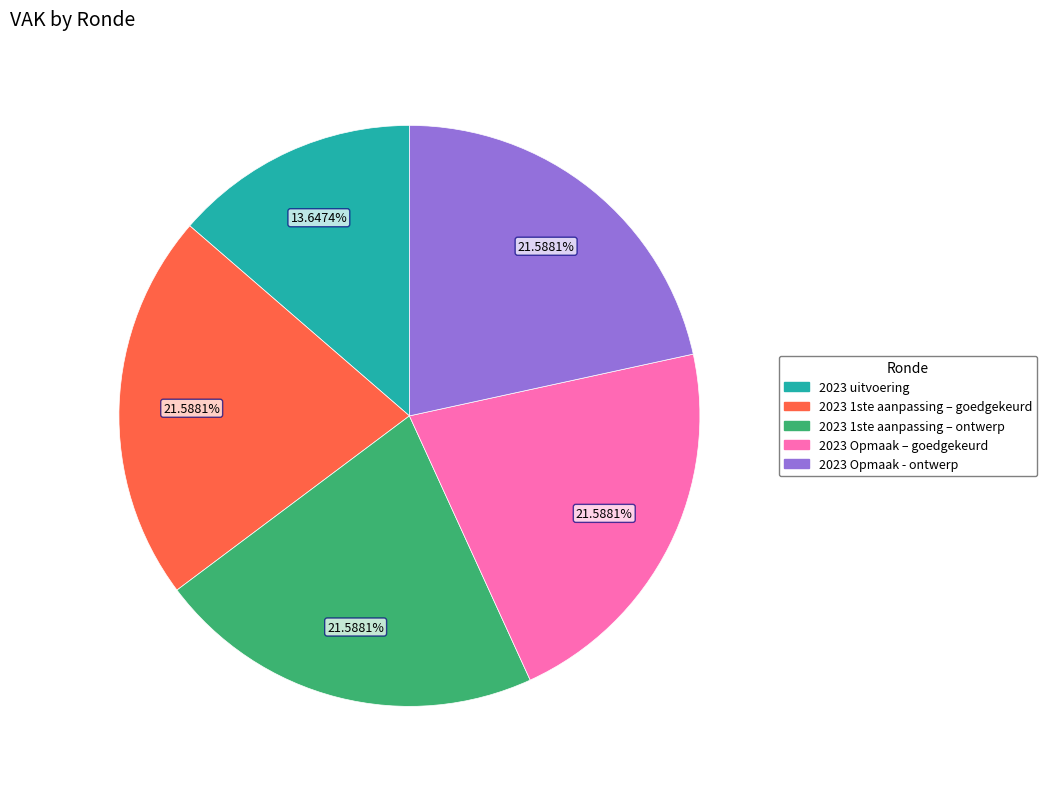

Is it true that 2023 1ste aanpassing – goedgekeurd is 16% of the pie?

False